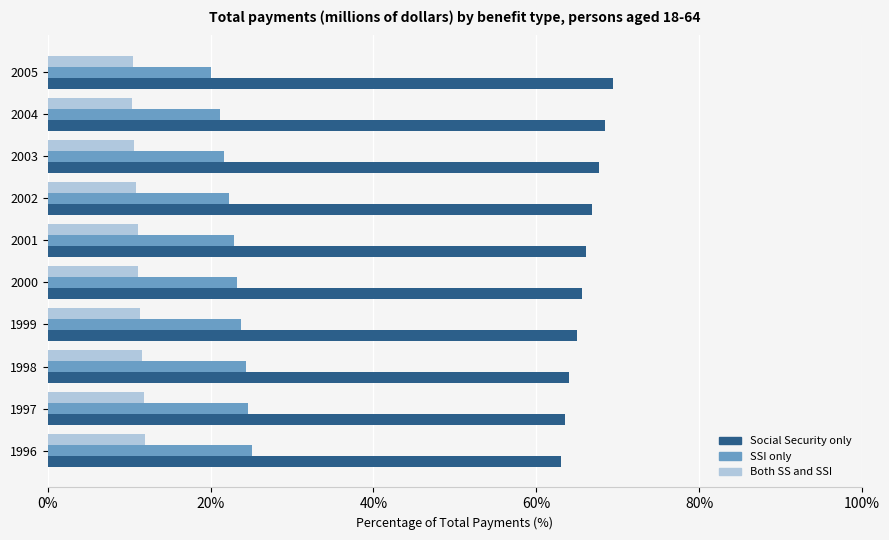

Is it true that Social Security only equals 90.8 at 1996?

False